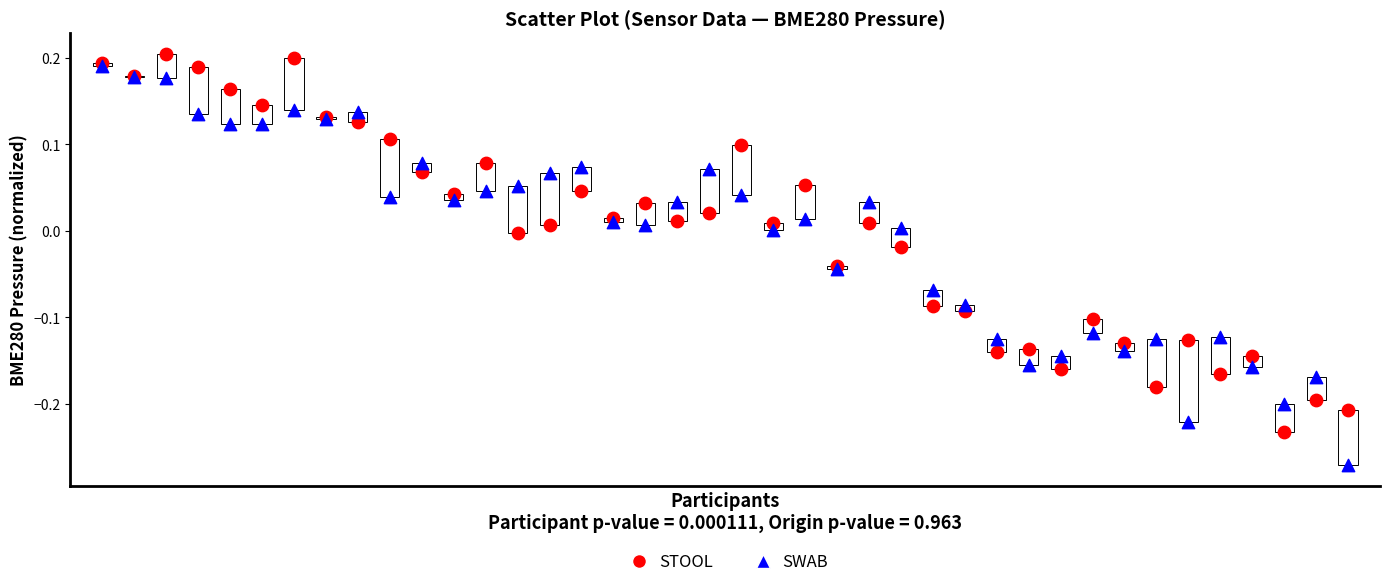

Which series contains the lowest Y value?

SWAB